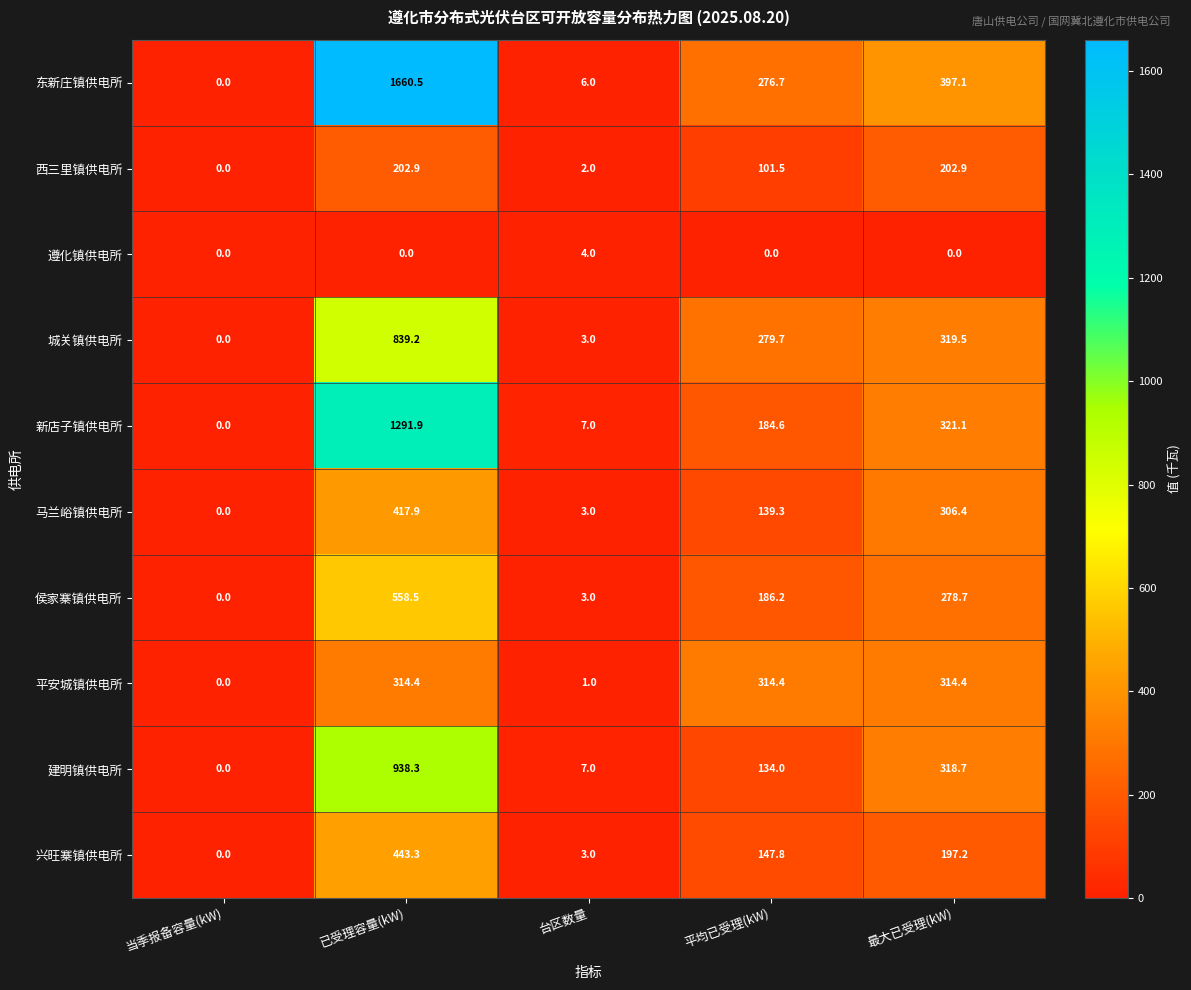

What is the total value across all series at 台区数量?

39.0